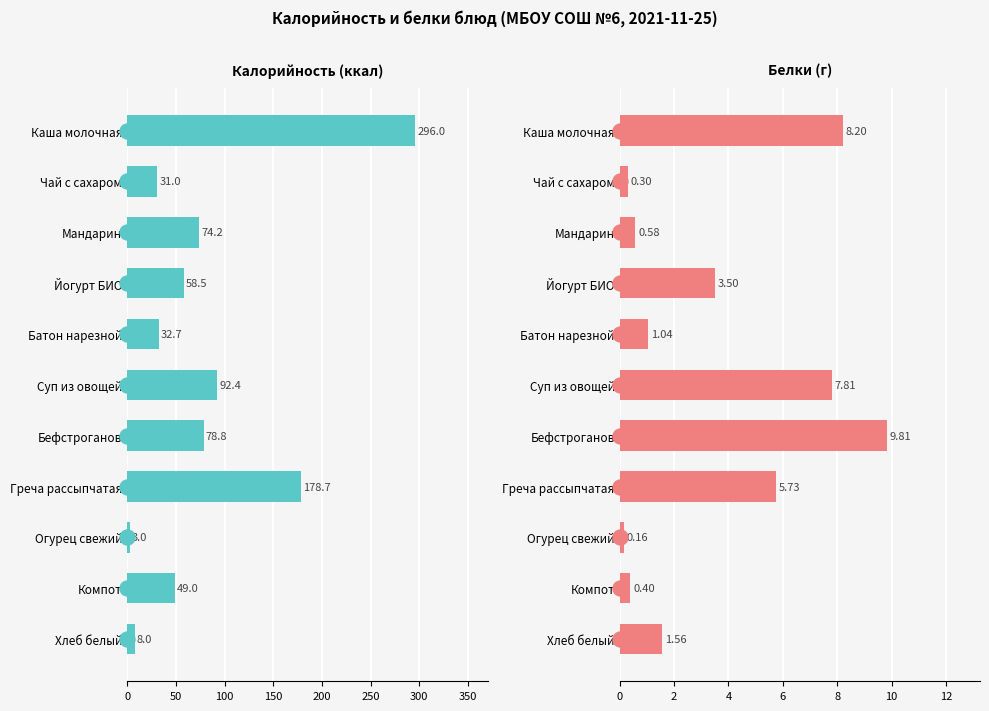

Rank the series by their average value, from lowest to highest.

Белки, Калорийность